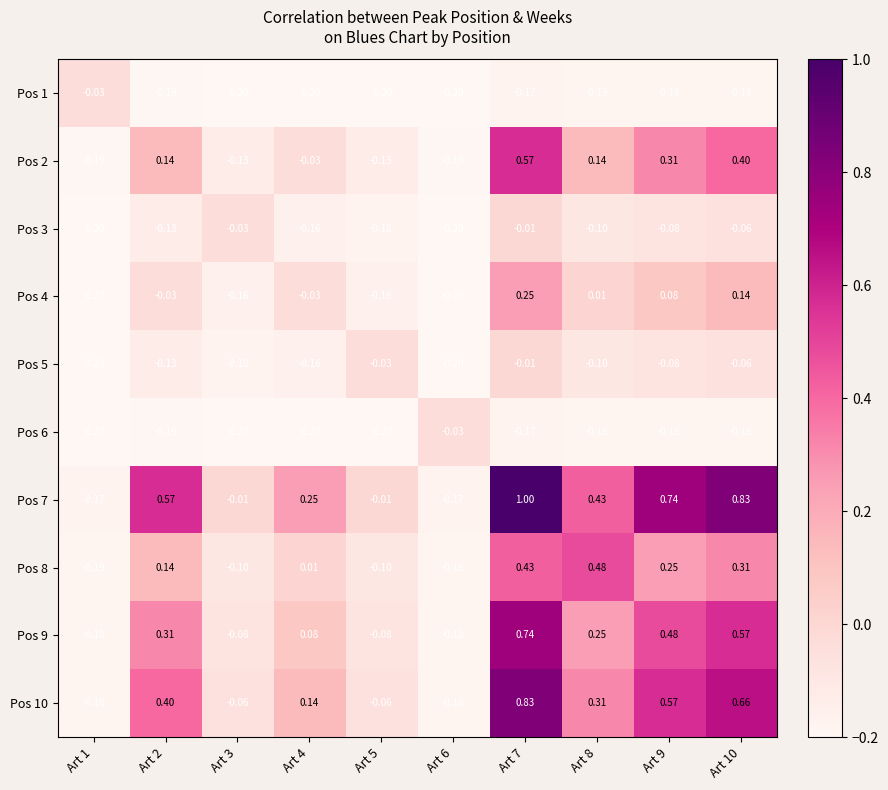

Is the value of Pos 5 at Art 8 greater than the value of Pos 3 at Art 1?

Yes